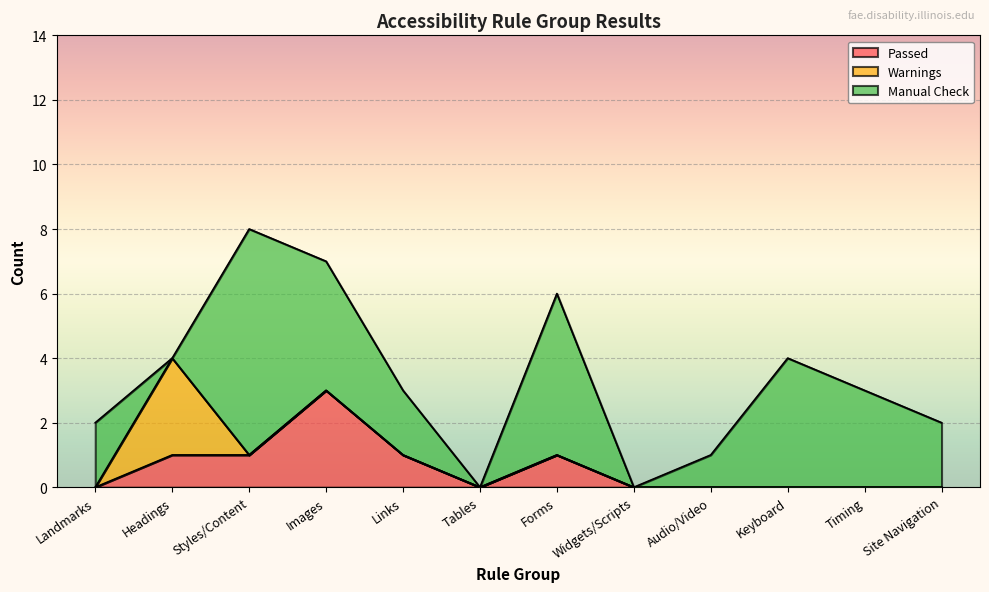

Rank the categories by Warnings value from highest to lowest.

Headings, Landmarks, Styles/Content, Images, Links, Tables, Forms, Widgets/Scripts, Audio/Video, Keyboard, Timing, Site Navigation